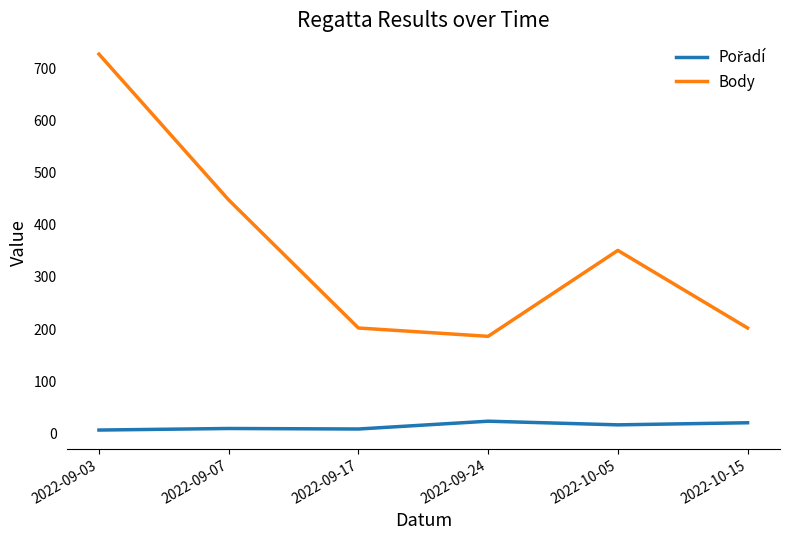

What is the difference between the highest and lowest values at 2022-10-05?

335